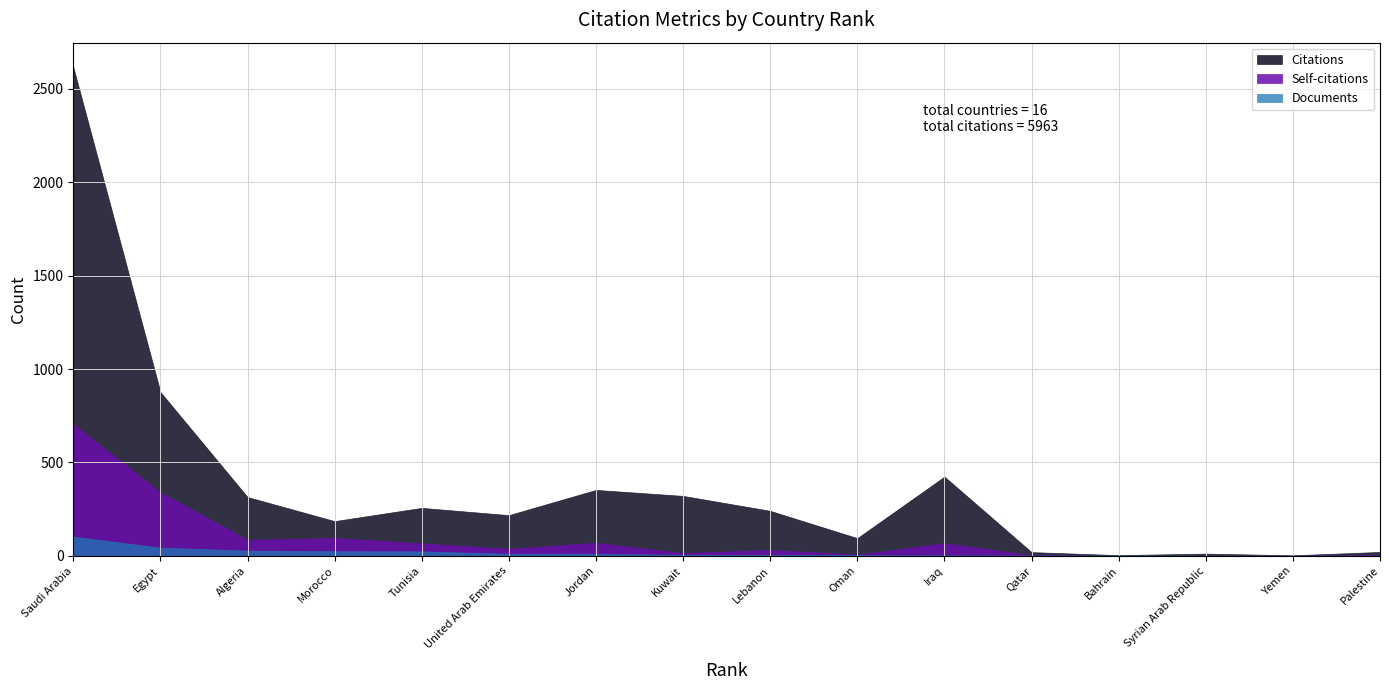

What is the highest value of the Citations series?

2616